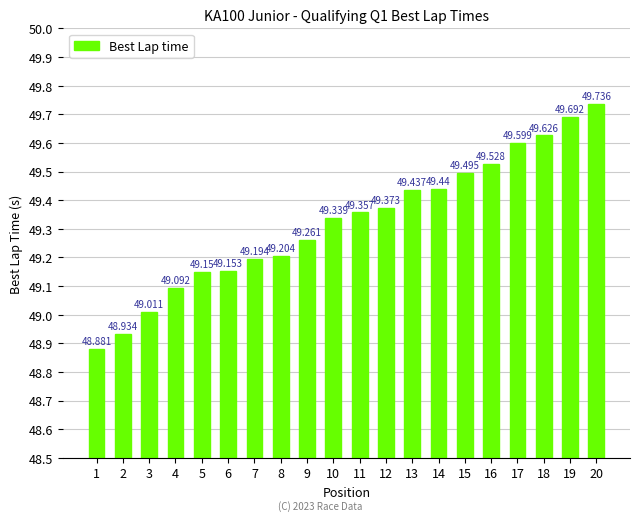

What is the difference between the maximum and minimum values?

0.9